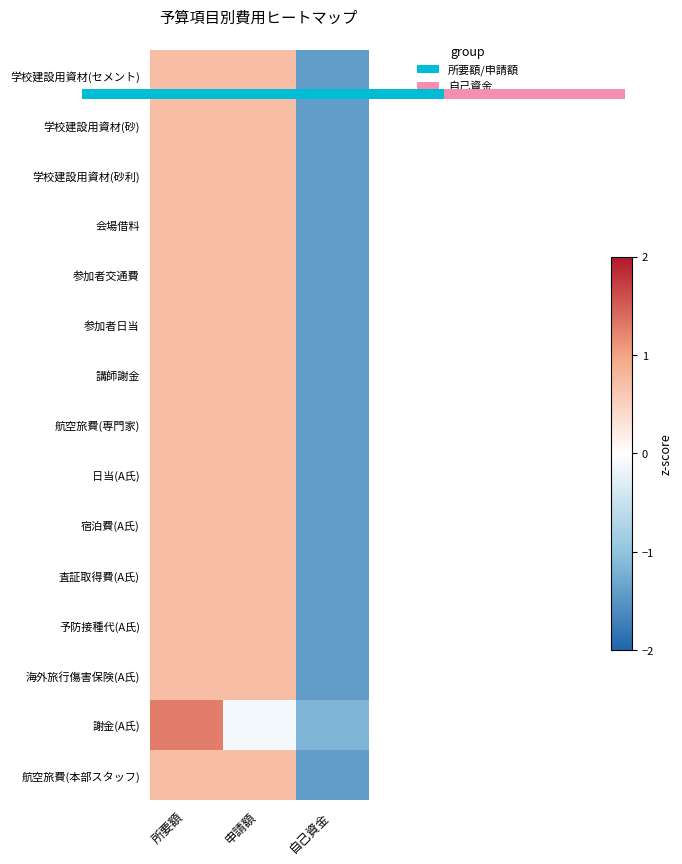

The value of 参加者交通費 at 申請額 is 0.7. True or false?

True